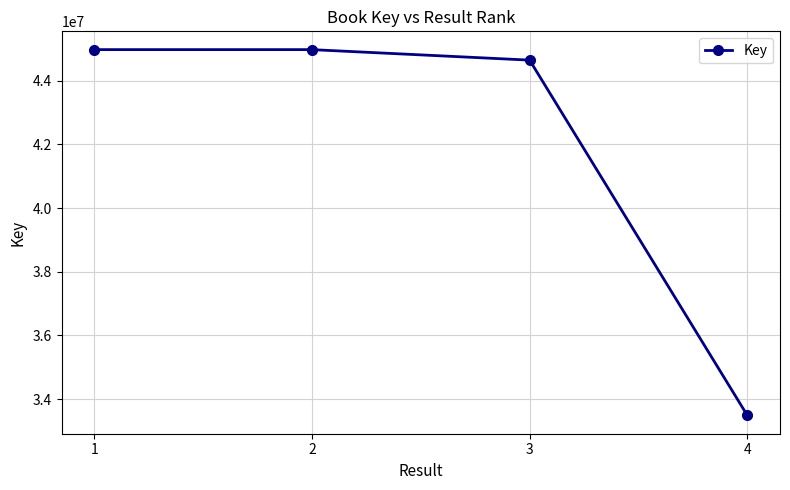

What is the value of the 2nd point from the left?

44973770